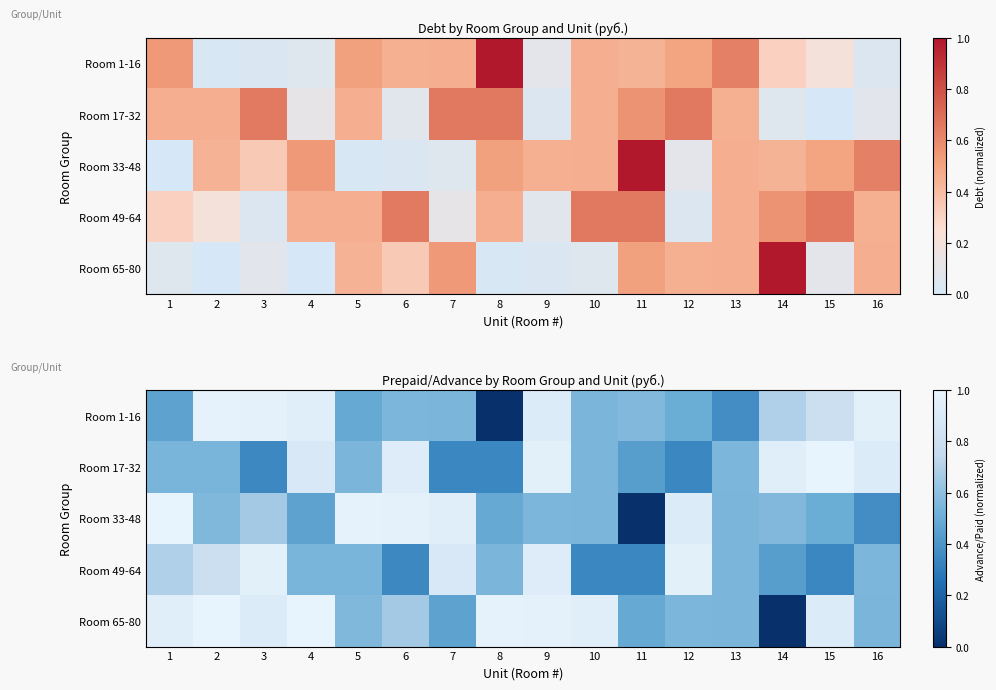

What is the difference between the highest and lowest values at 15?

0.7